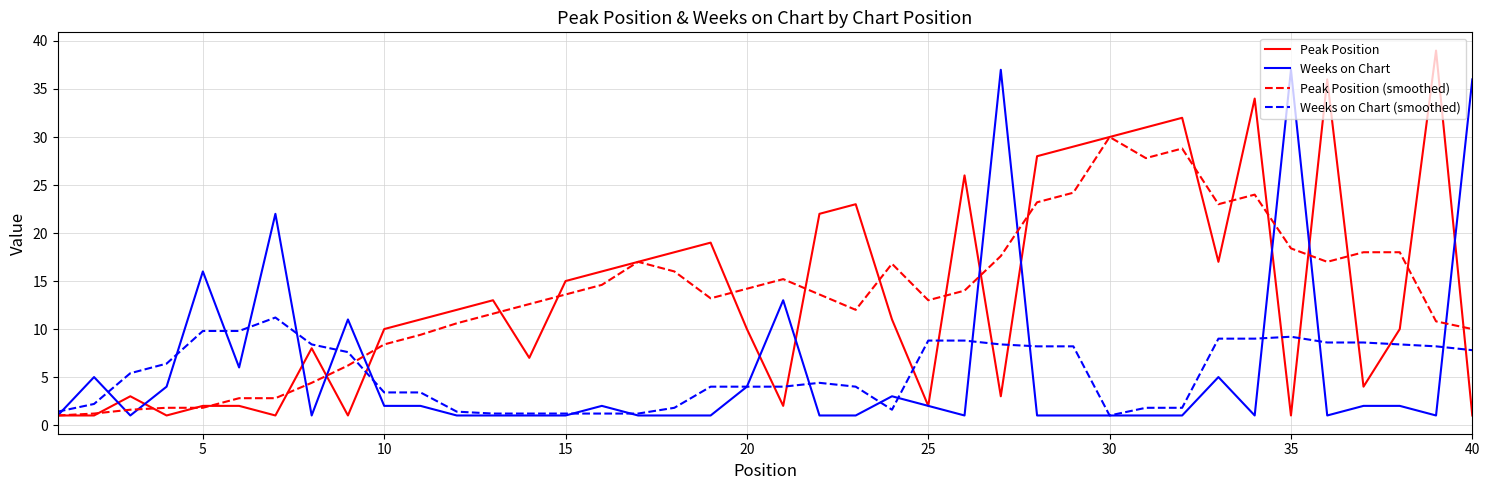

Does the chart have visible grid lines?

Yes